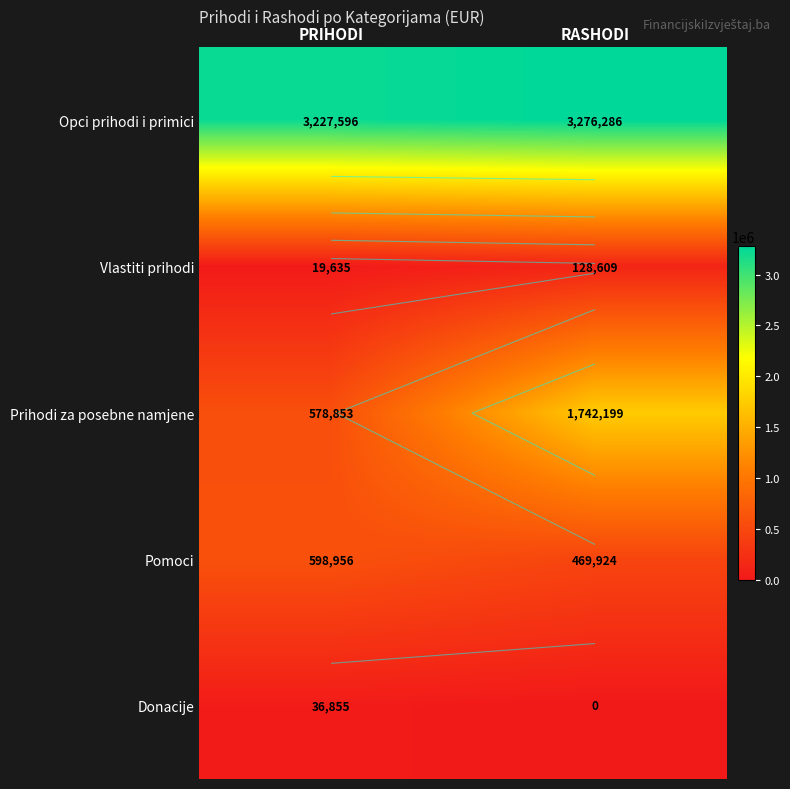

How many series are shown in this chart?

5